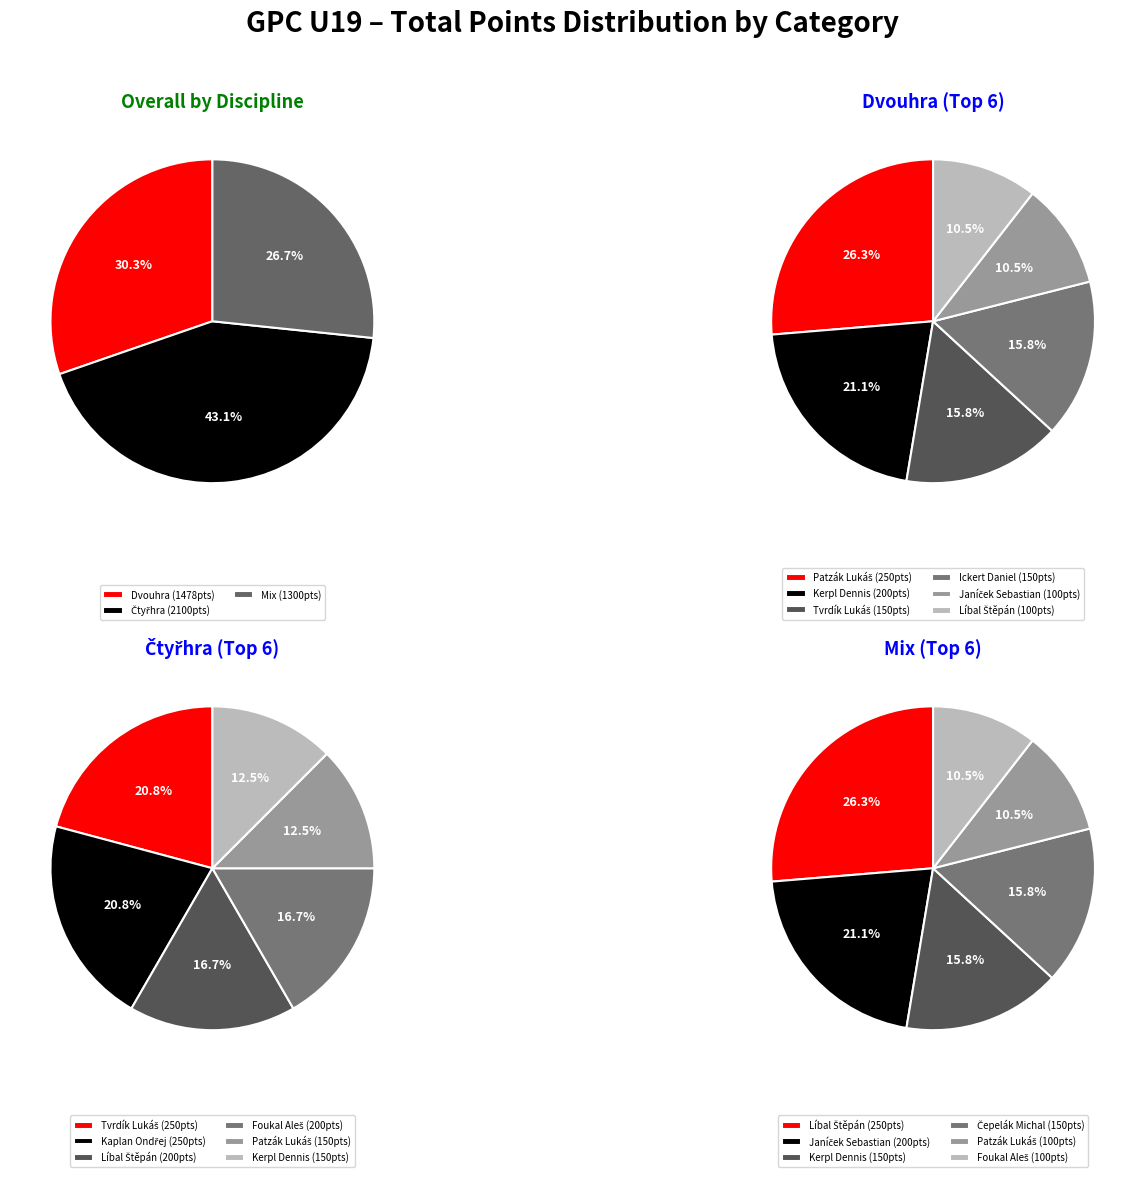

Is it true that Kerpl Dennis is 6% of the pie?

False